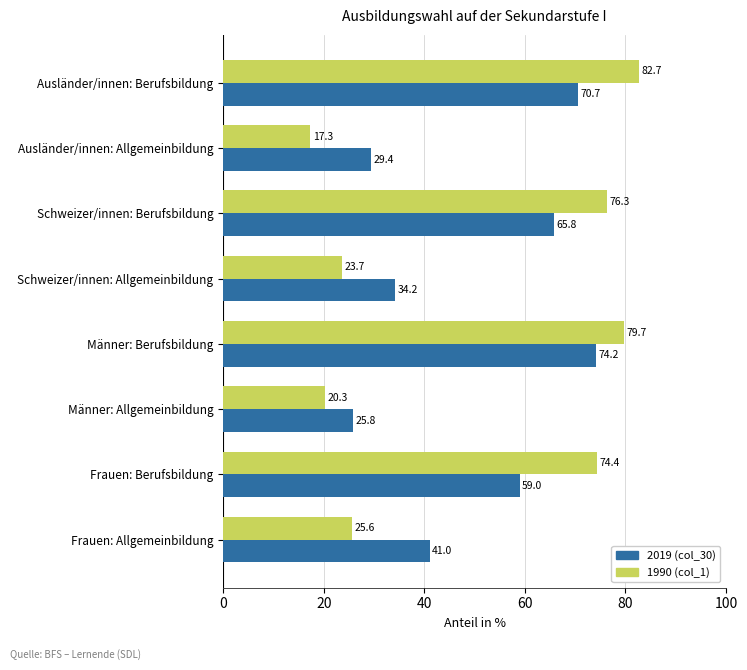

Which category has the highest value in the 1990 (col_1) series?

Ausländer/innen: Berufsbildung